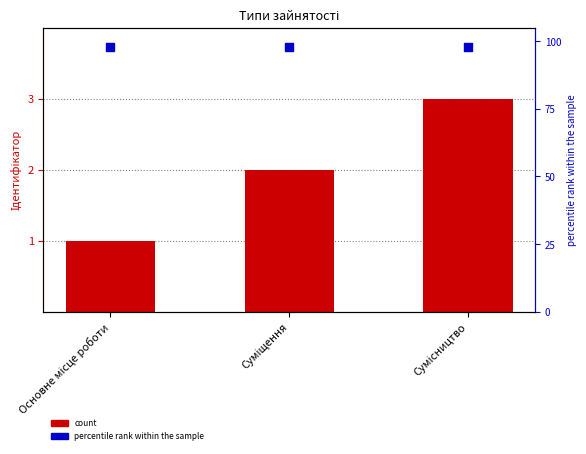

What is the total value across all series at Сумісництво?

101